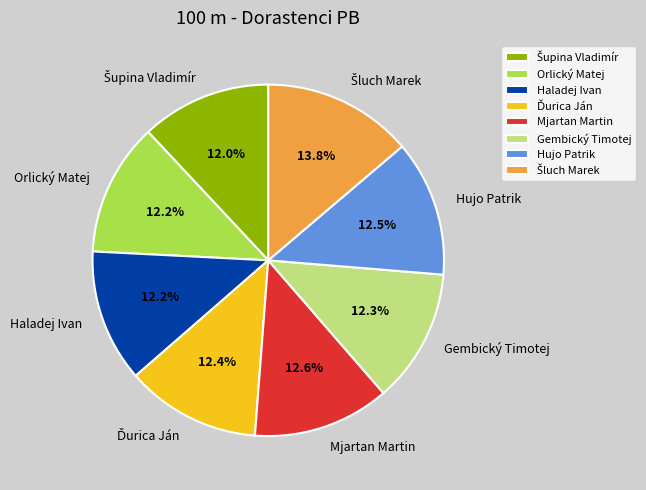

Is Mjartan Martin the majority of the pie?

No